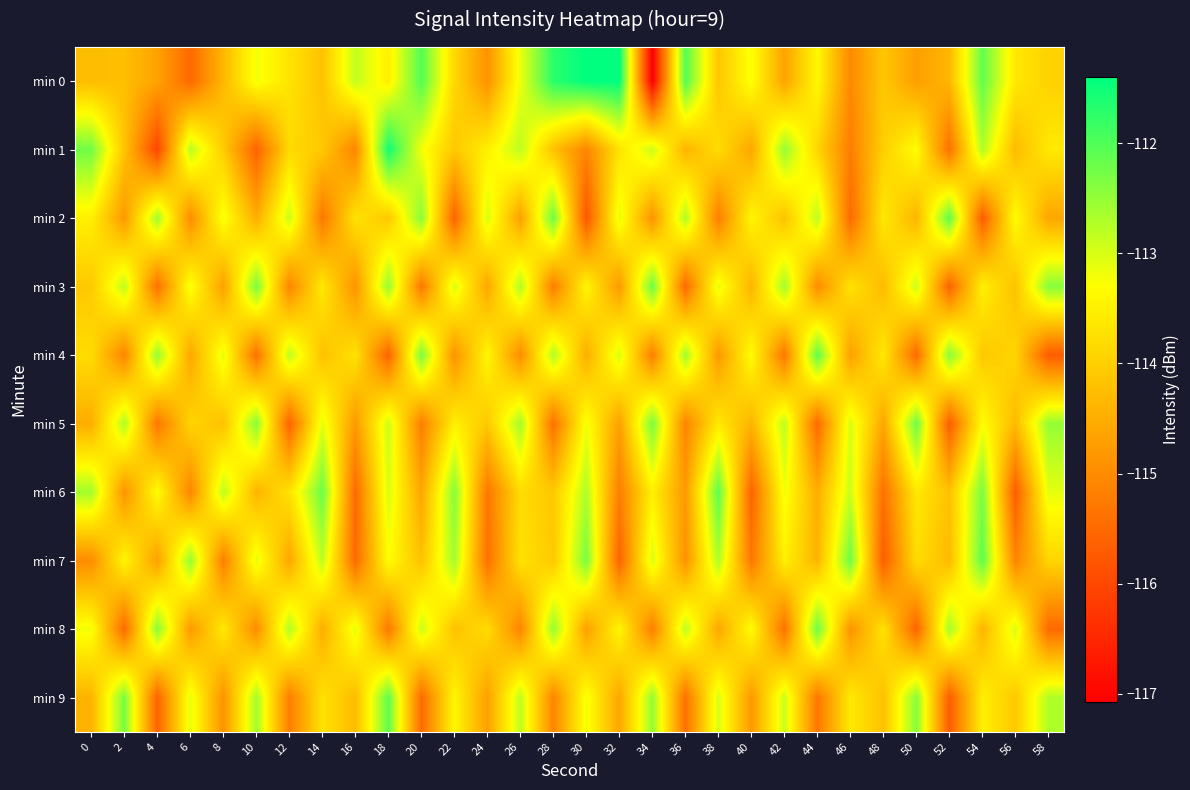

Which series has the largest total across all categories?

min 0